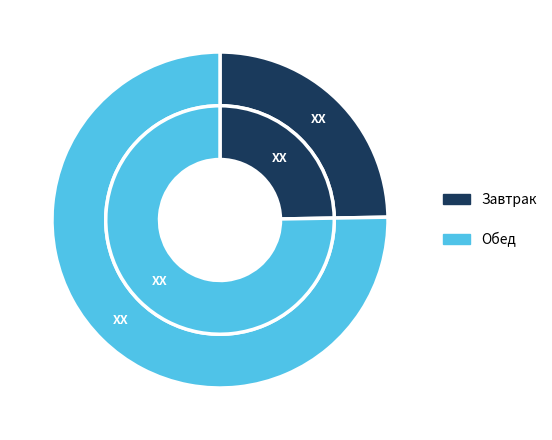

How many segments does this pie chart have?

2